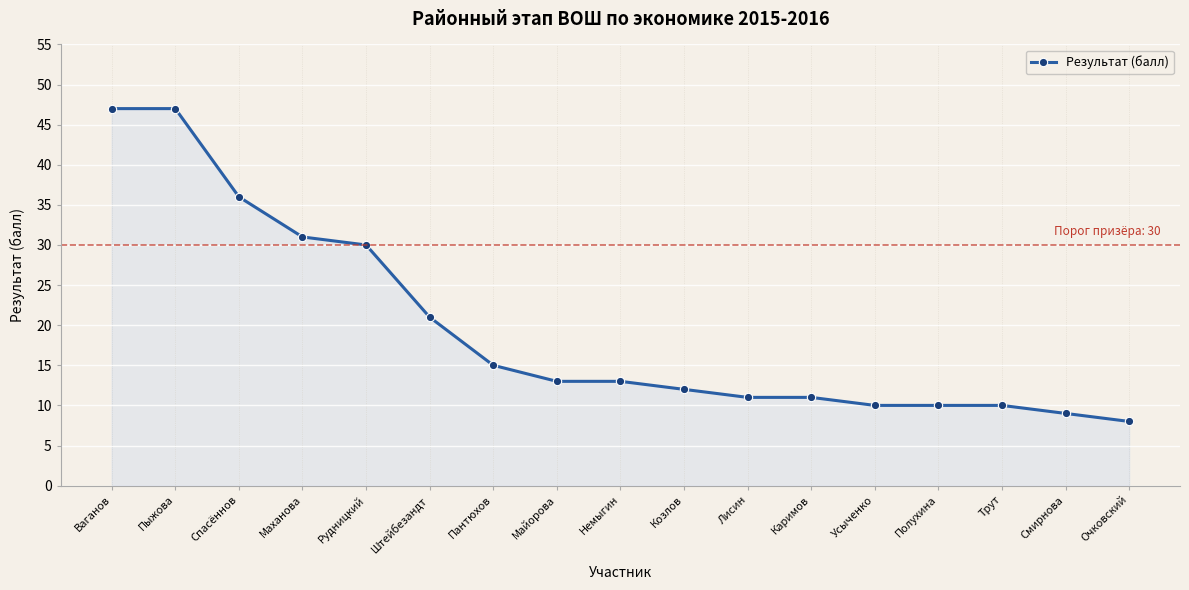

Approximately how many times larger is the value at Пантюхов compared to Спасённов?

0.4